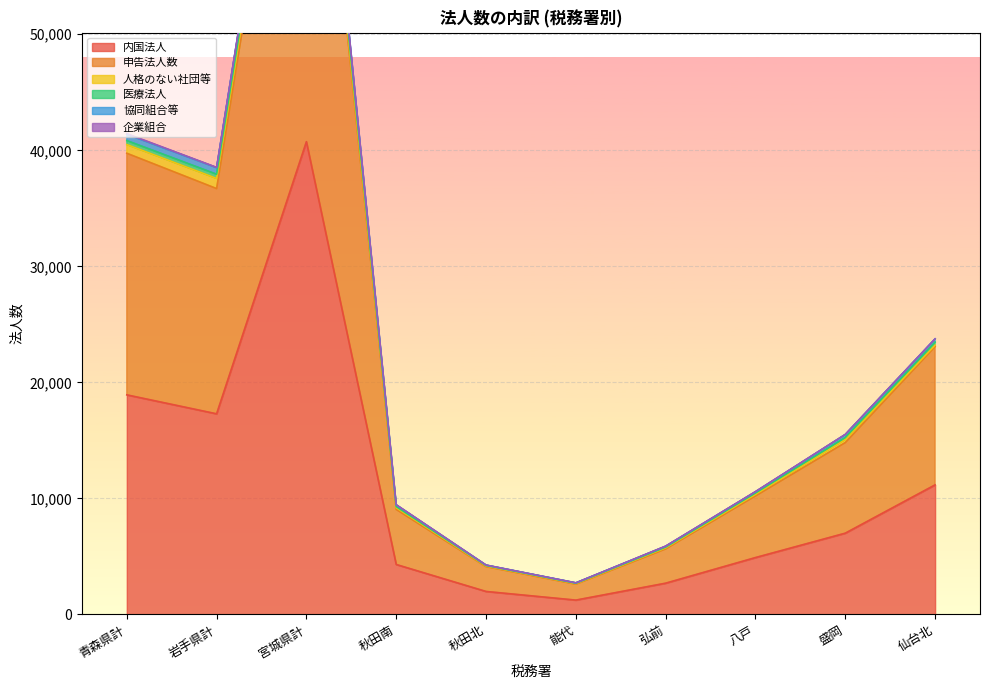

Between 秋田北 and 盛岡, which series saw the biggest shift?

申告法人数